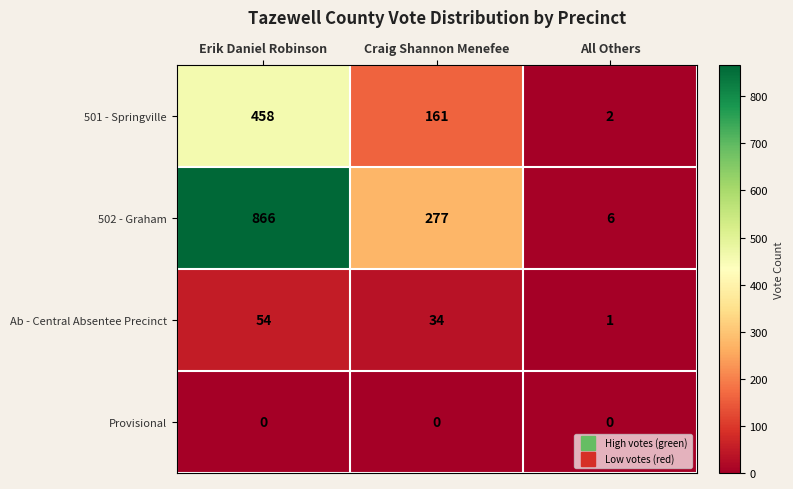

What is the total value across all series at All Others?

9